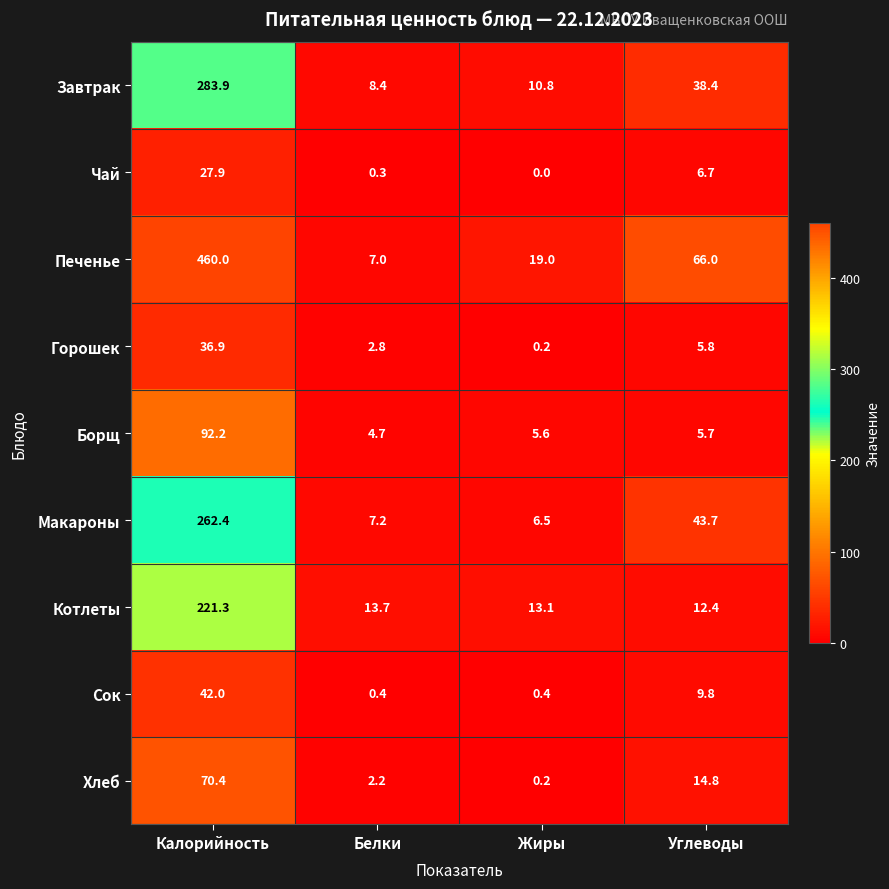

True or false: Сок has a value of 0.4 at Белки.

True